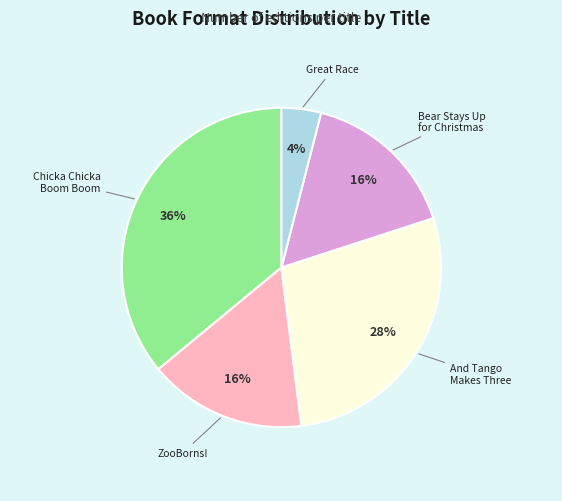

How many slices are in this pie chart?

5